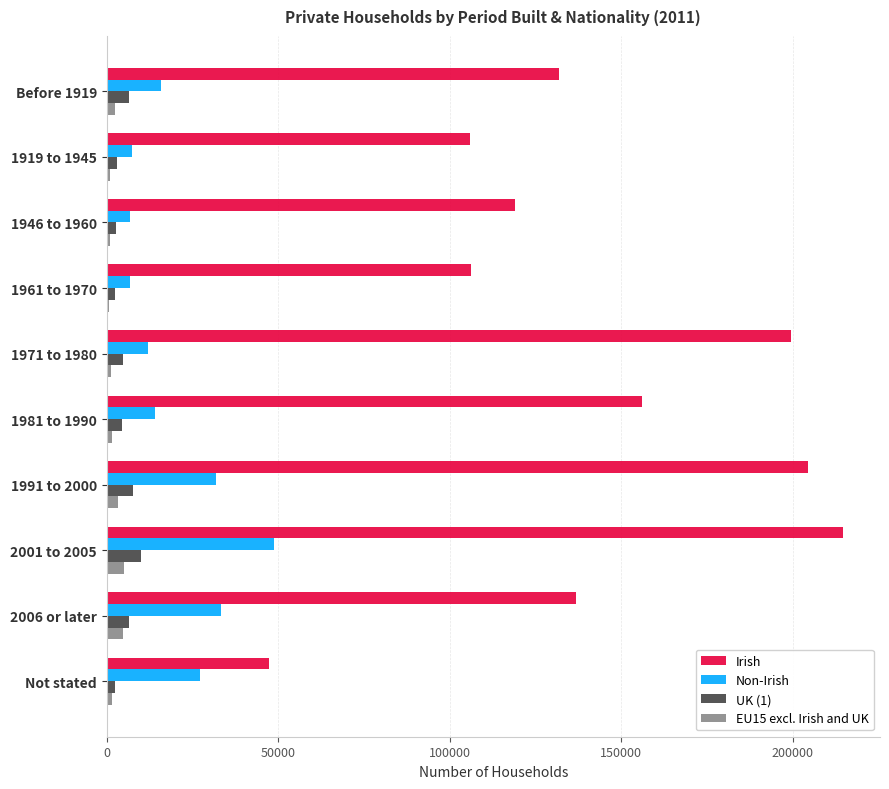

Count the number of data series in this chart.

4